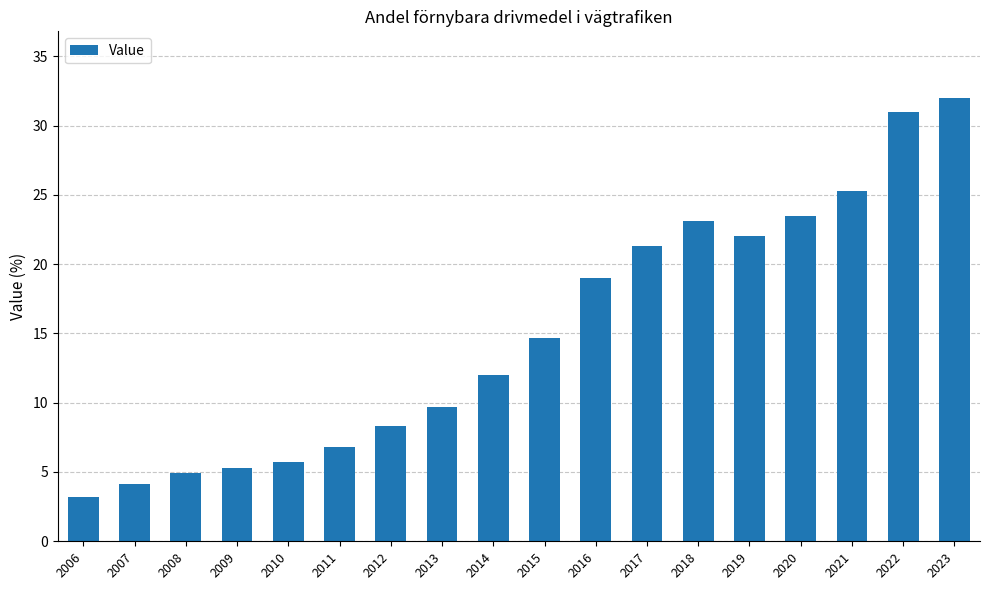

Reading left to right, list all the values displayed in this chart.

3.2	4.1	4.9	5.3	5.7	6.8	8.3	9.7	12.0	14.7	19.0	21.3	23.1	22.0	23.5	25.3	31.0	32.0